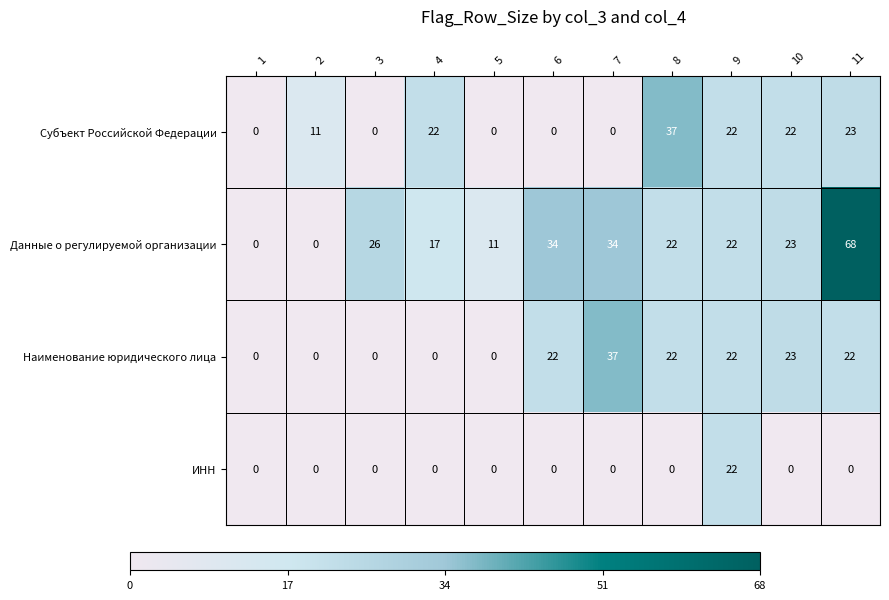

Which series has the largest total across all categories?

Данные о регулируемой организации